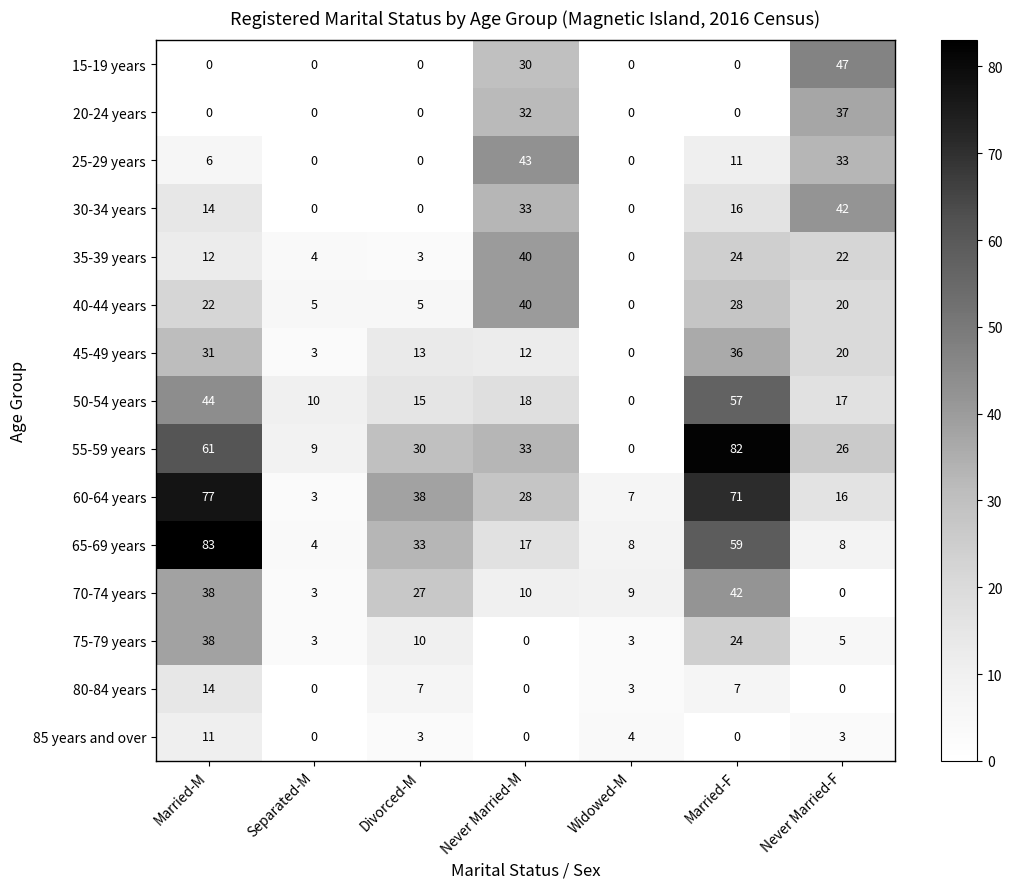

What is the difference between the highest and lowest values at Widowed-M?

9